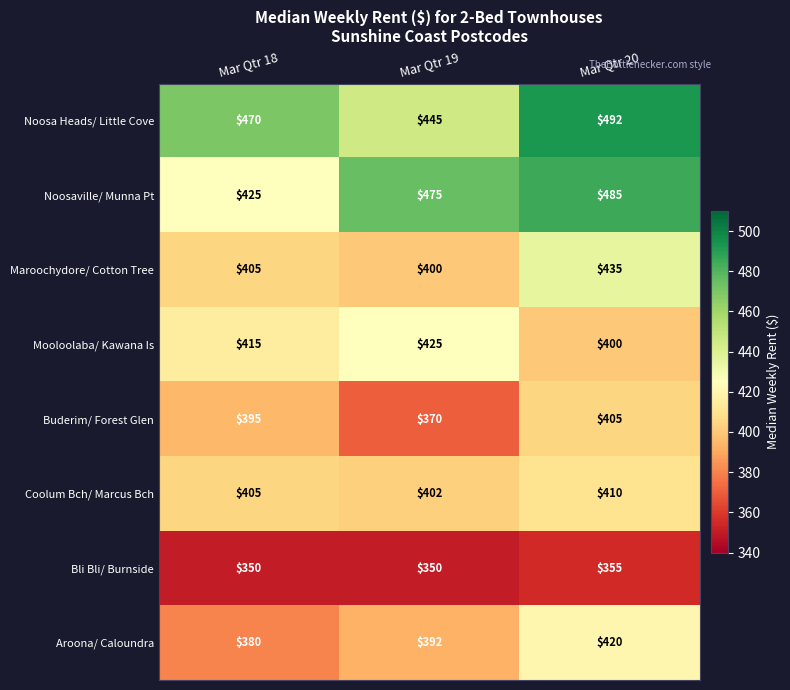

What is the spread (max minus min) of values at Mar Qtr 19?

125